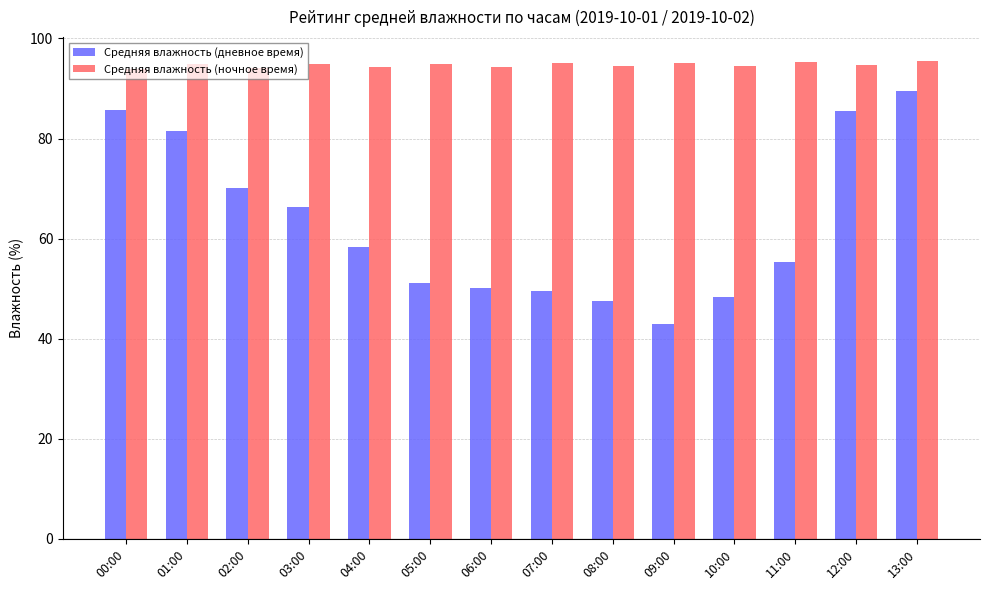

What is the highest value of the Средняя влажность (ночное время) series?

95.5